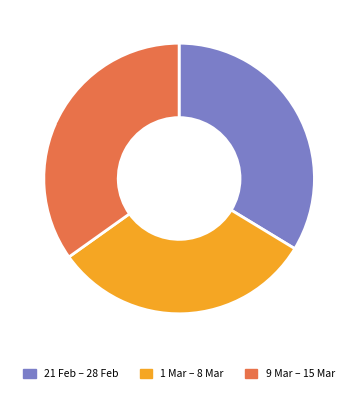

Do 9 Mar – 15 Mar and 1 Mar – 8 Mar together represent more than half of the pie?

Yes